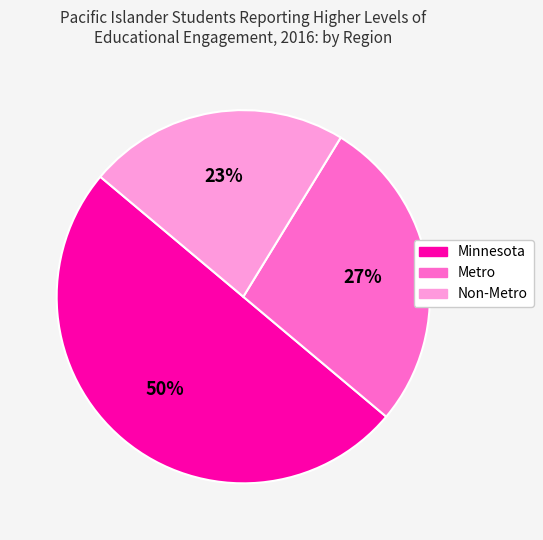

True or false: Metro accounts for 27% of the total.

True